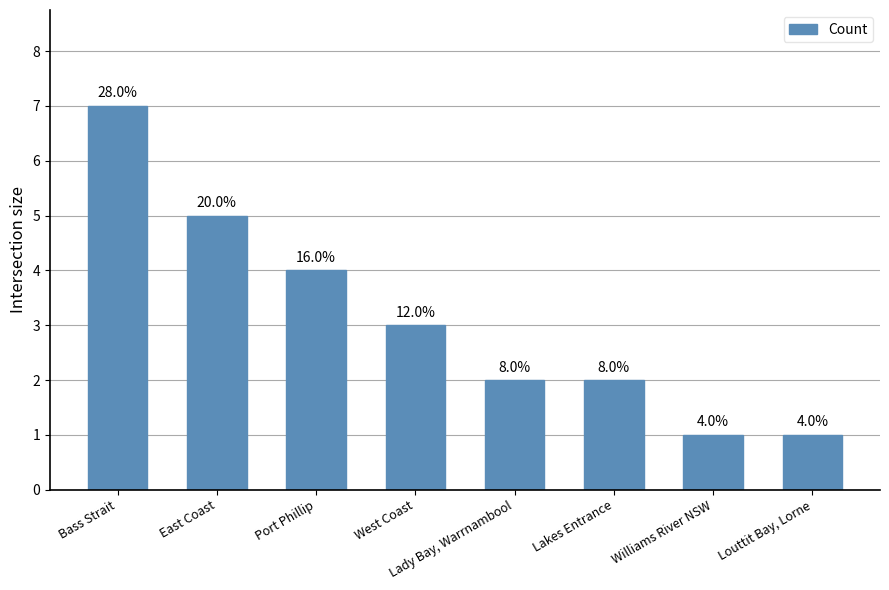

How many bars are there in total?

8